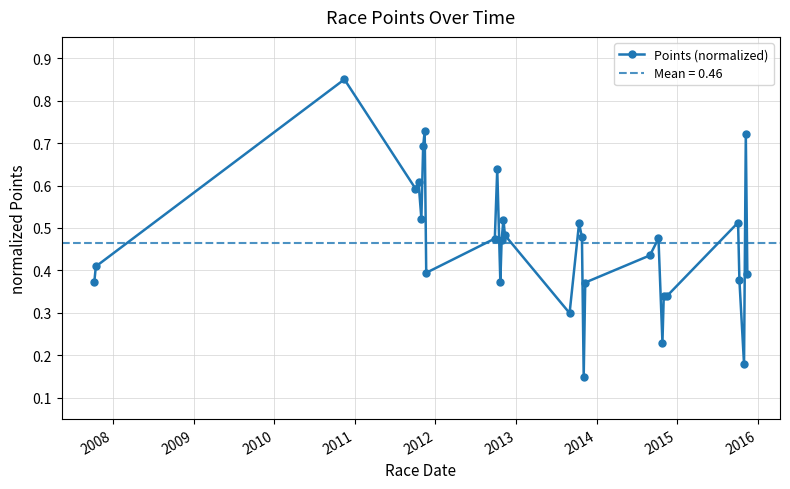

True or false: Points (normalized) has more than 0 points higher than both neighbors.

True